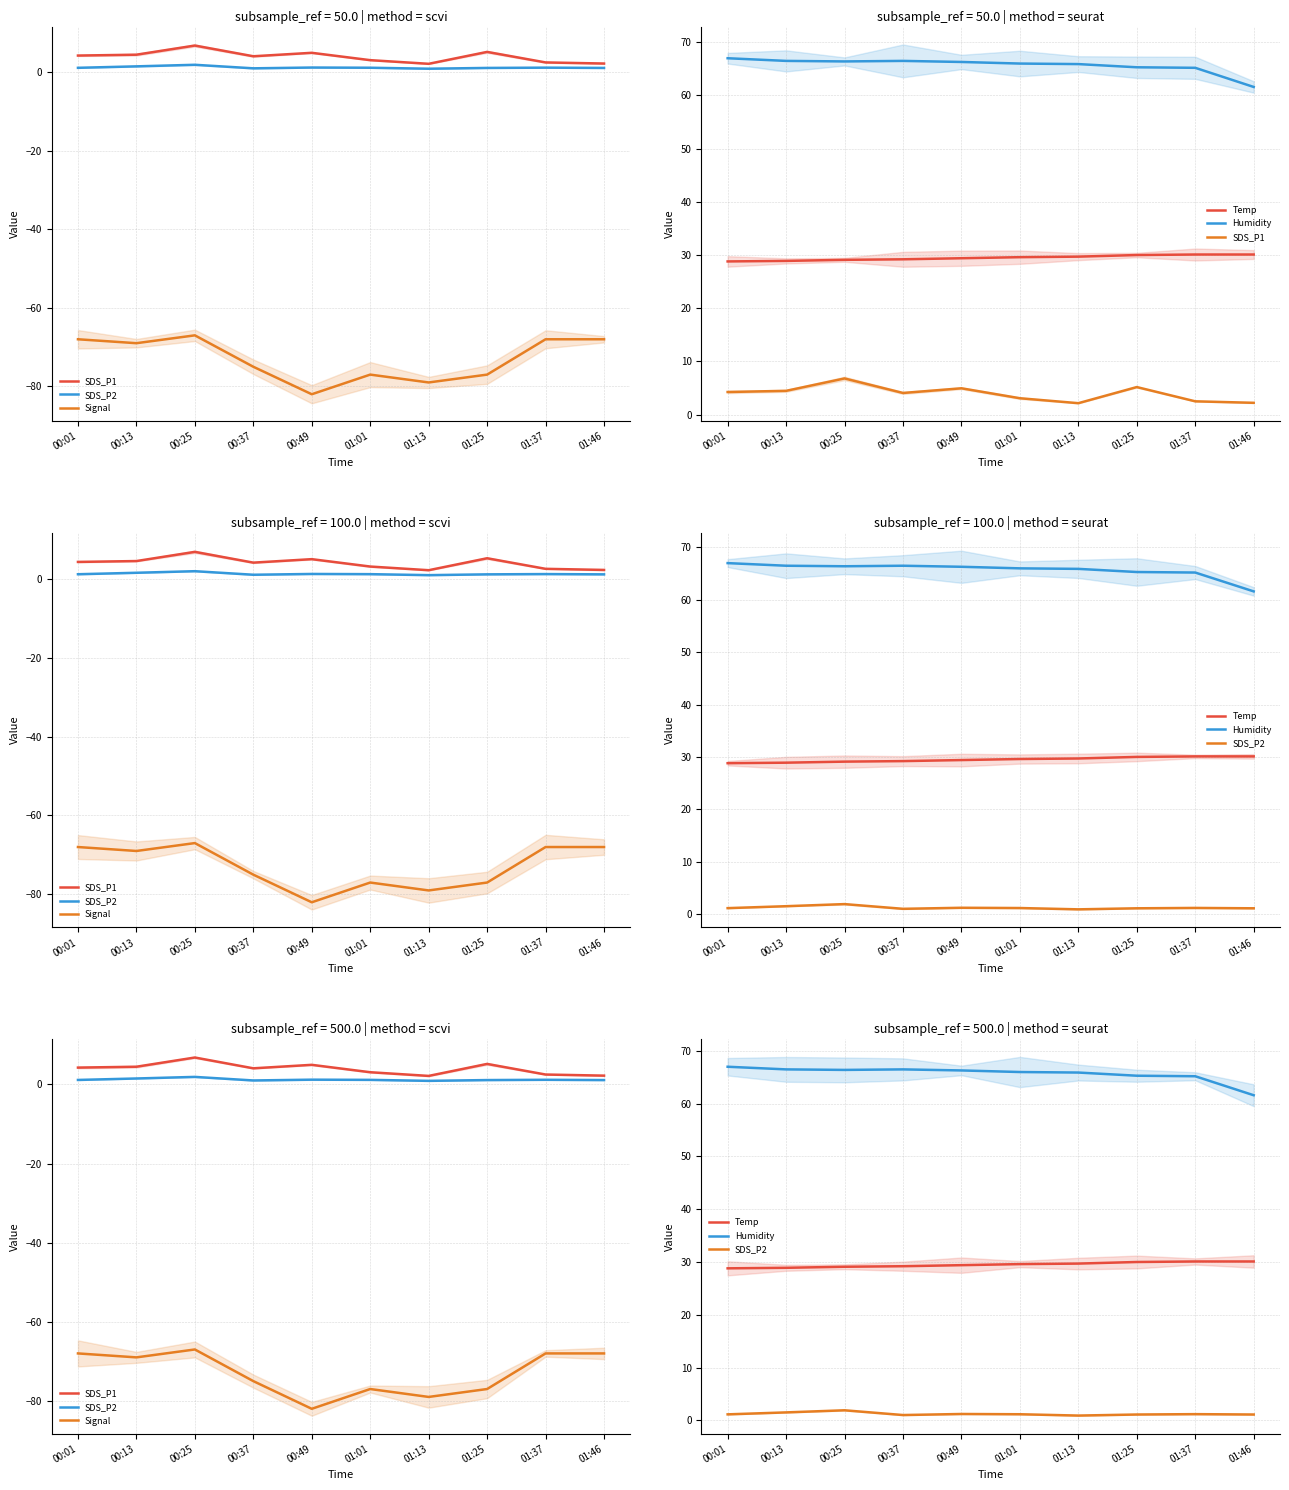

What value does the SDS_P2 series have at 01:13?

0.9